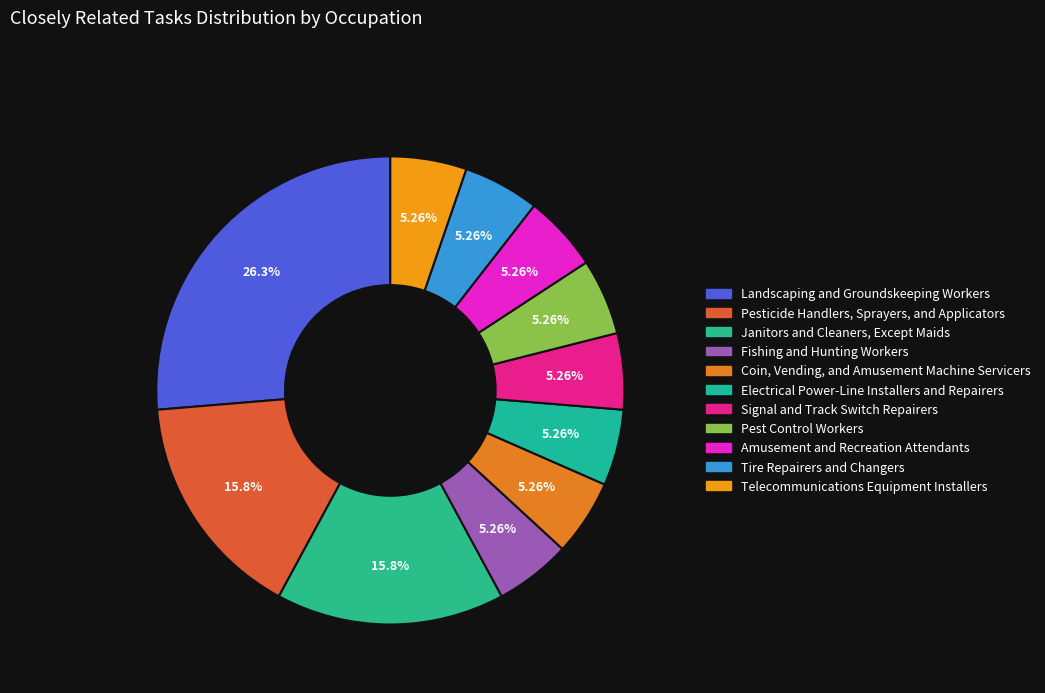

Count the number of slices in the pie.

11